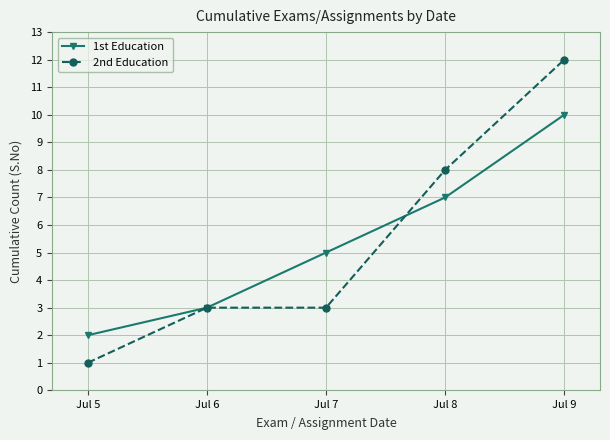

Count the number of data series in this chart.

2